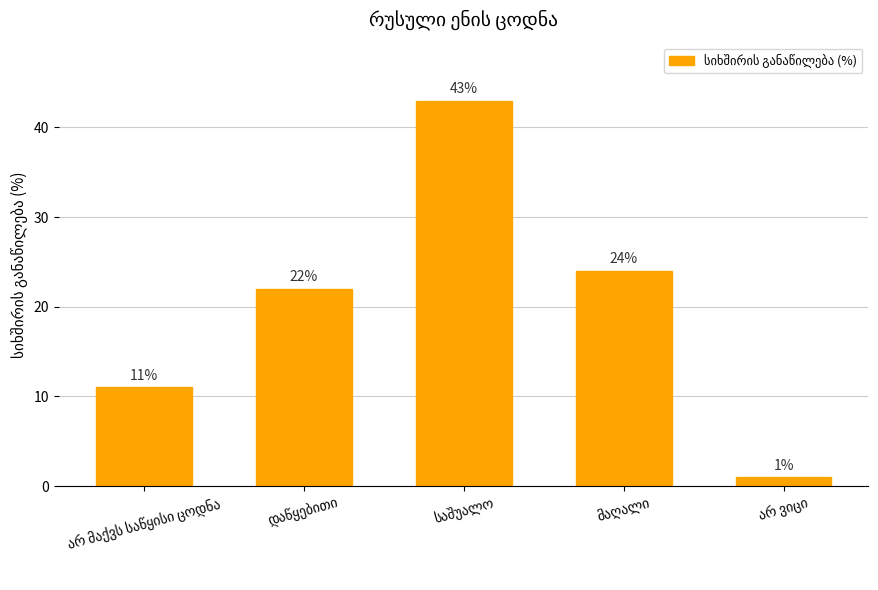

What is the maximum value shown in the chart?

43